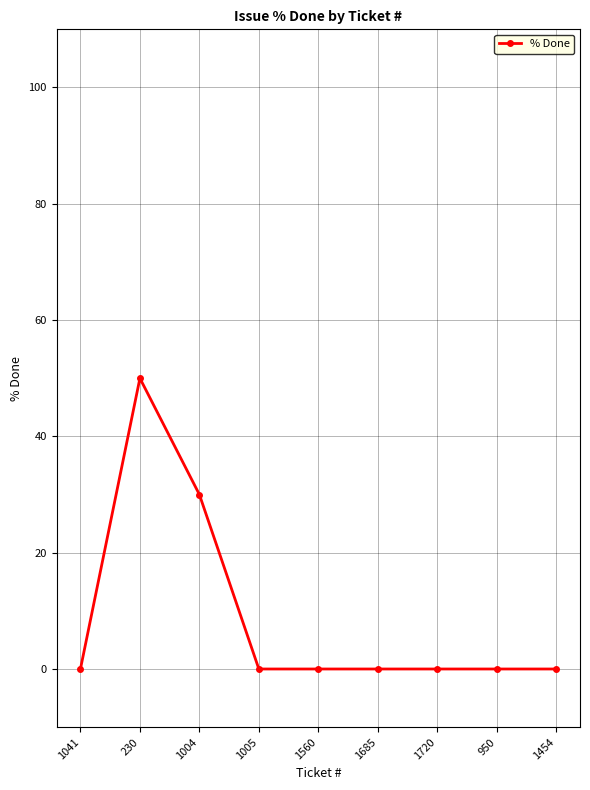

What is the label of the 8th point from the right?

230